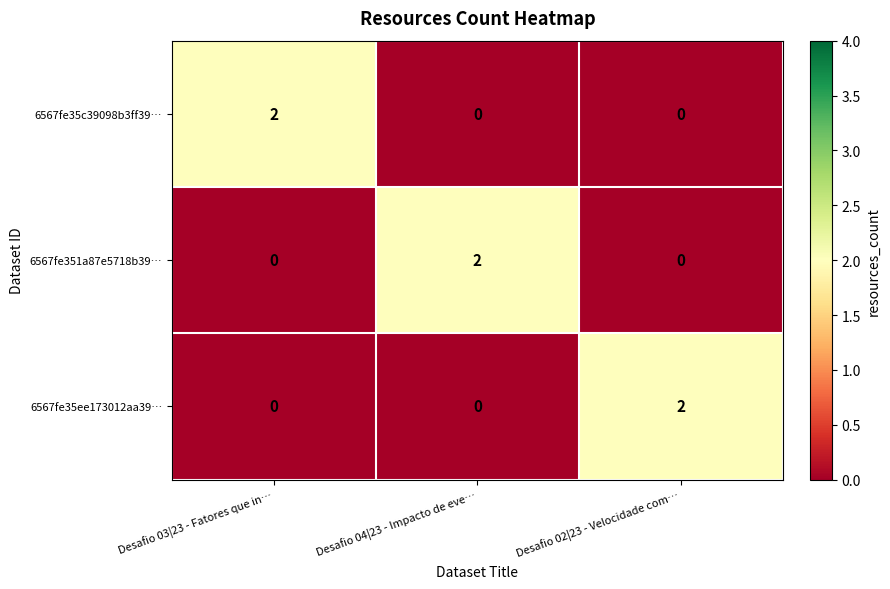

How many distinct data groups are displayed?

3